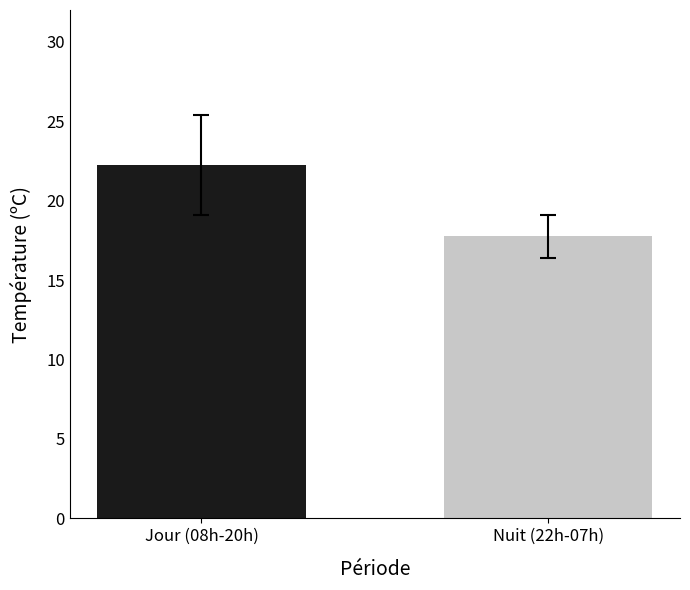

Reading left to right, what are all the values shown in this chart?

22.3	17.8